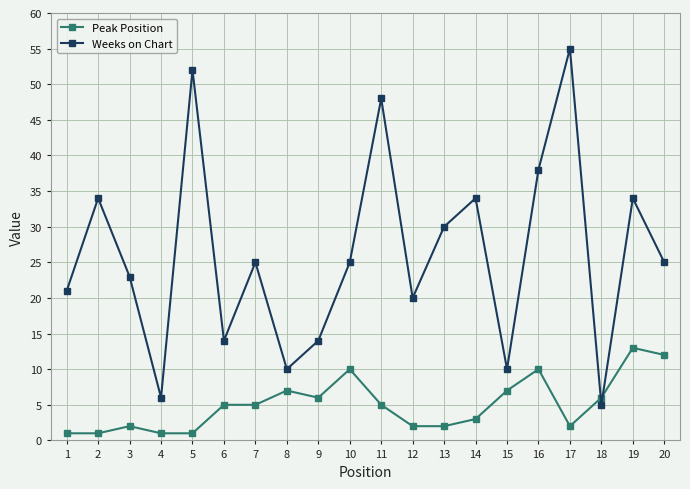

List the series in order of their peak value, highest first.

Weeks on Chart, Peak Position